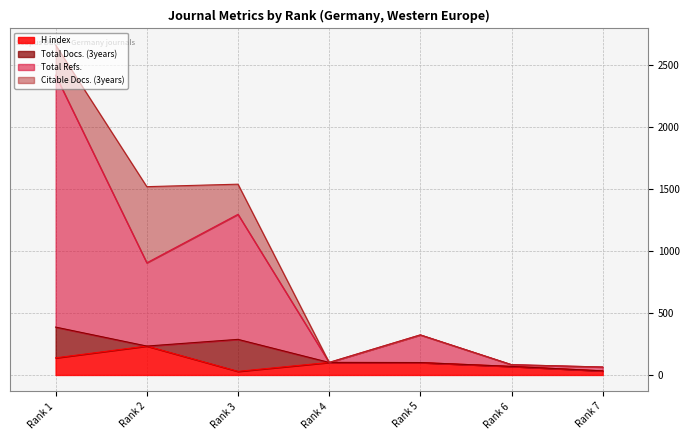

At which label is H index closest to 131?

Rank 1